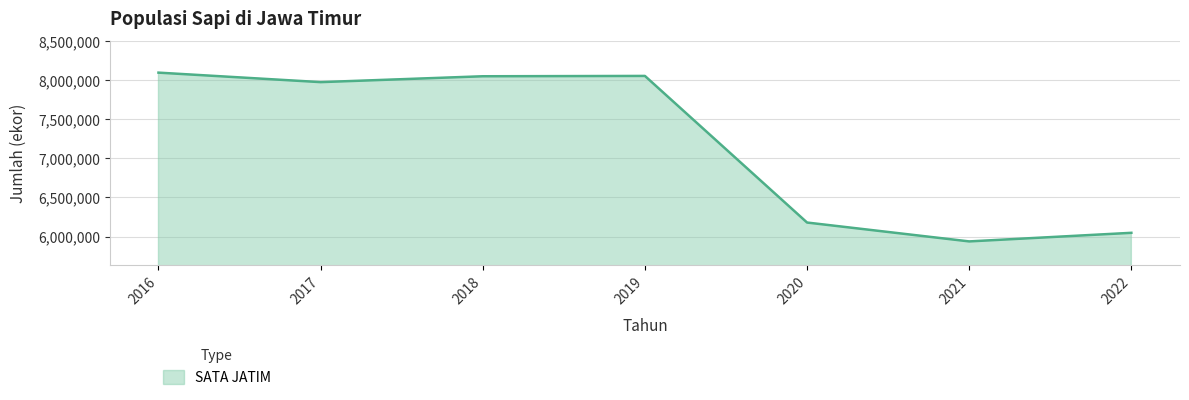

How many interior local valleys (lower than both neighbors) does the data have?

2